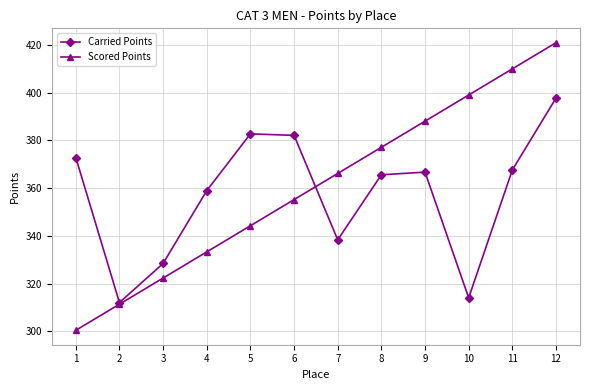

The Scored Points series shows 377.1 at 8. True or false?

True